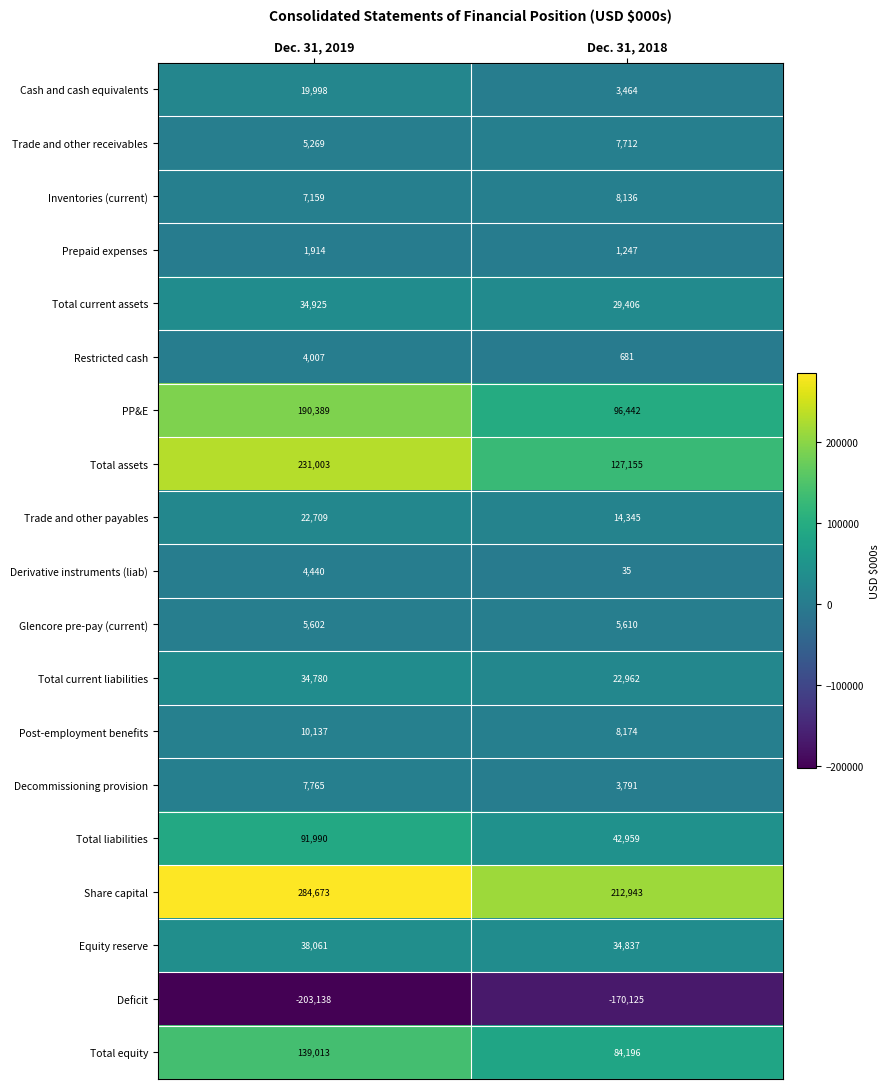

Between Dec. 31, 2019 and Dec. 31, 2018, which series saw the biggest shift?

Total assets